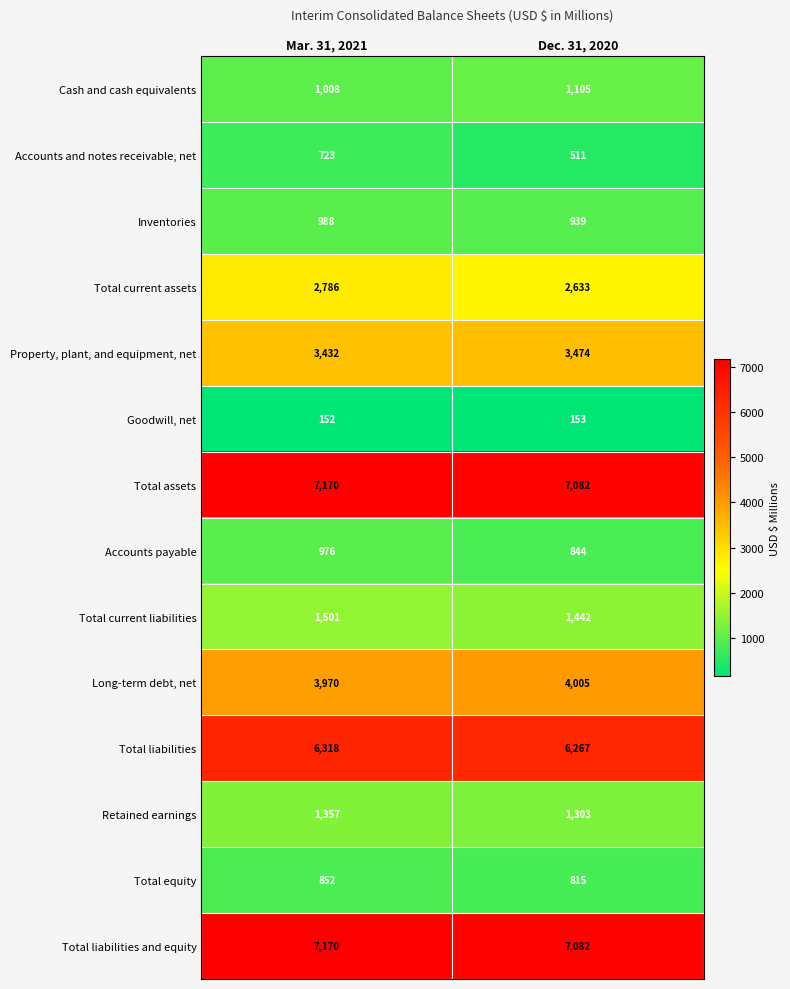

Reading left to right, list all the values displayed in this chart.

Cash and cash equivalents: Mar. 31, 2021=1008	Dec. 31, 2020=1105
Accounts and notes receivable, net: Mar. 31, 2021=723	Dec. 31, 2020=511
Inventories: Mar. 31, 2021=988	Dec. 31, 2020=939
Total current assets: Mar. 31, 2021=2786	Dec. 31, 2020=2633
Property, plant, and equipment, net: Mar. 31, 2021=3432	Dec. 31, 2020=3474
Goodwill, net: Mar. 31, 2021=152	Dec. 31, 2020=153
Total assets: Mar. 31, 2021=7170	Dec. 31, 2020=7082
Accounts payable: Mar. 31, 2021=976	Dec. 31, 2020=844
Total current liabilities: Mar. 31, 2021=1501	Dec. 31, 2020=1442
Long-term debt, net: Mar. 31, 2021=3970	Dec. 31, 2020=4005
Total liabilities: Mar. 31, 2021=6318	Dec. 31, 2020=6267
Retained earnings: Mar. 31, 2021=1357	Dec. 31, 2020=1303
Total equity: Mar. 31, 2021=852	Dec. 31, 2020=815
Total liabilities and equity: Mar. 31, 2021=7170	Dec. 31, 2020=7082